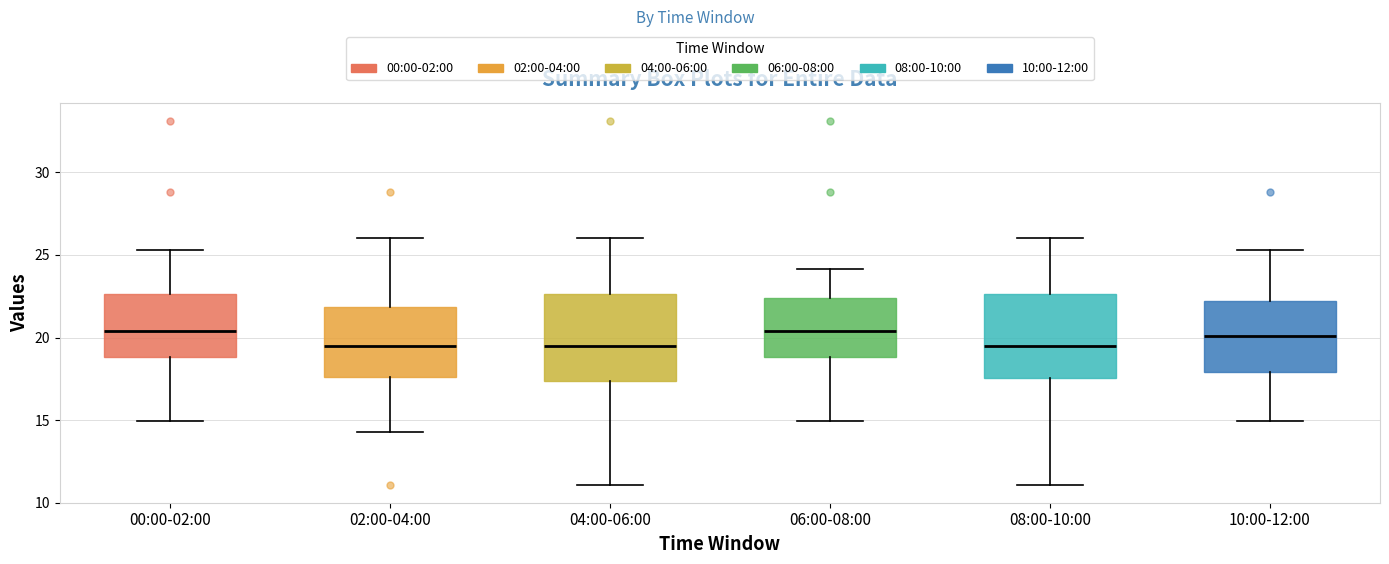

Reading left to right, transcribe this box plot: for each box, give where its median line is, the range the box spans, and where its two whiskers end, as read against the y-axis. The values are not printed on the chart, so give them approximately, as read against the axis.

00:00-02:00: median 20.5, box 19.0 to 22.5, whiskers 15.0 to 25.5
02:00-04:00: median 19.5, box 17.5 to 22.0, whiskers 14.5 to 26.0
04:00-06:00: median 19.5, box 17.5 to 22.5, whiskers 11.0 to 26.0
06:00-08:00: median 20.5, box 19.0 to 22.5, whiskers 15.0 to 24.0
08:00-10:00: median 19.5, box 17.5 to 22.5, whiskers 11.0 to 26.0
10:00-12:00: median 20.0, box 18.0 to 22.0, whiskers 15.0 to 25.5